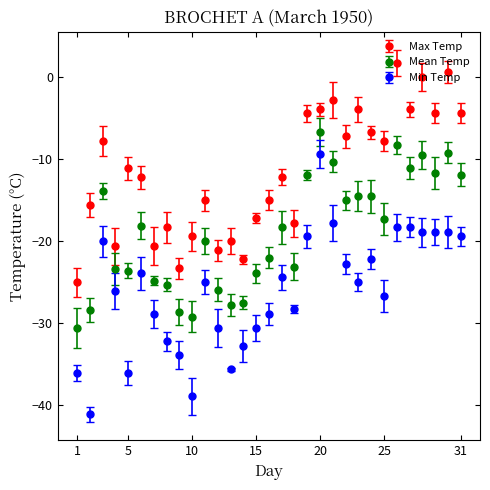

What are all the series names shown in the legend?

Max Temp, Mean Temp, Min Temp